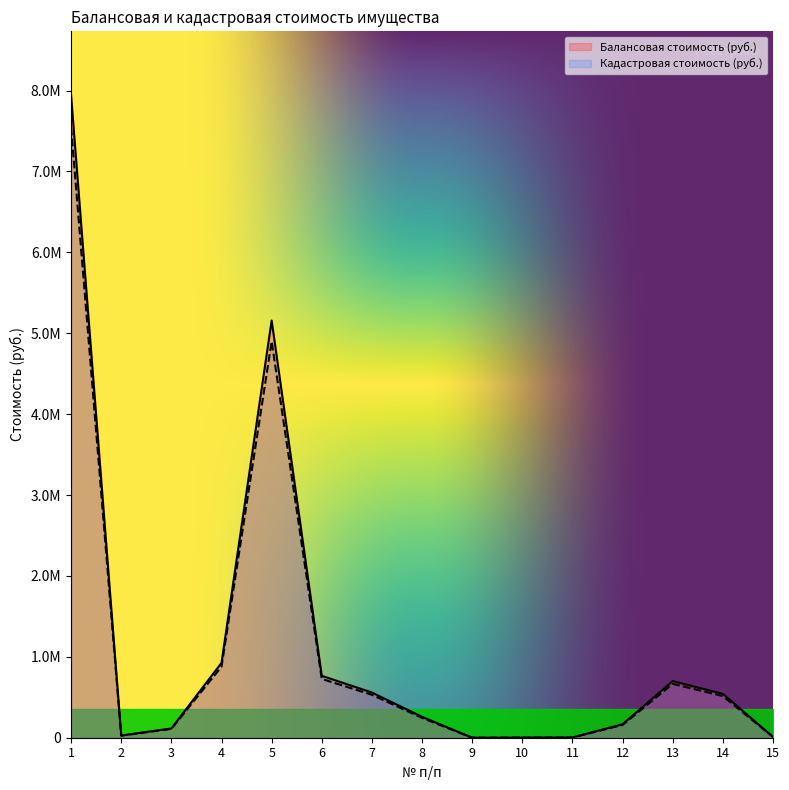

What is the lowest value of the Балансовая стоимость (руб.) series?

1.0